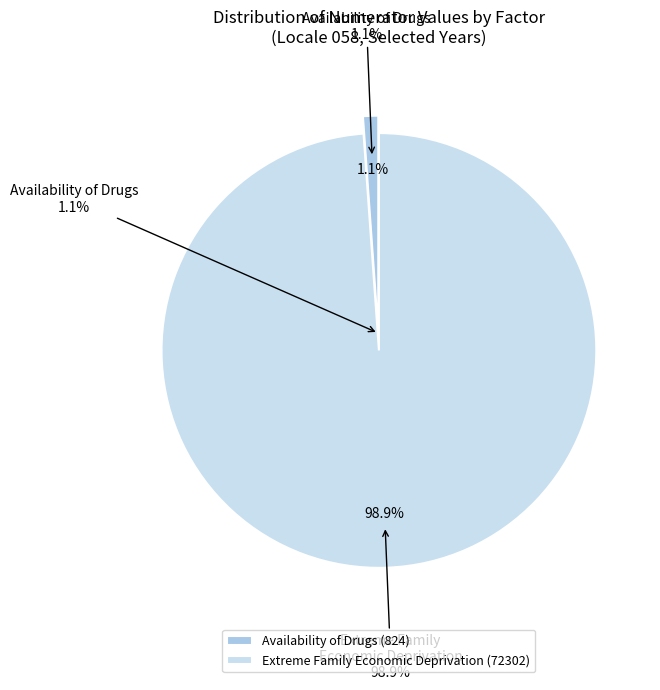

True or false: Alcohol Retail Licenses (2012) accounts for 8% of the total.

False